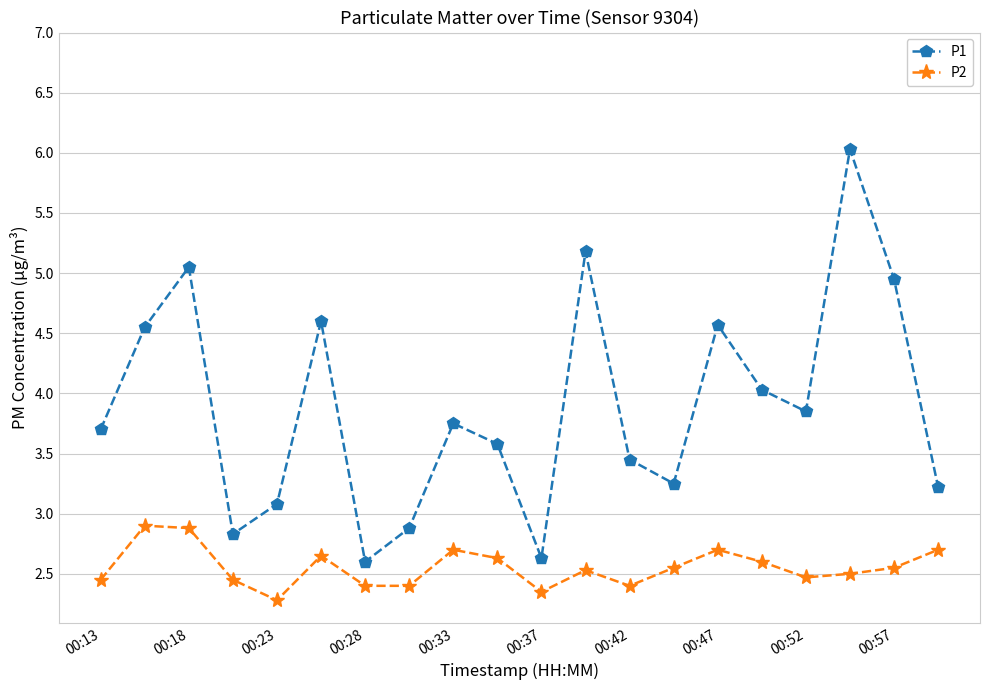

True or false: P2 and P1 cross at least once.

False